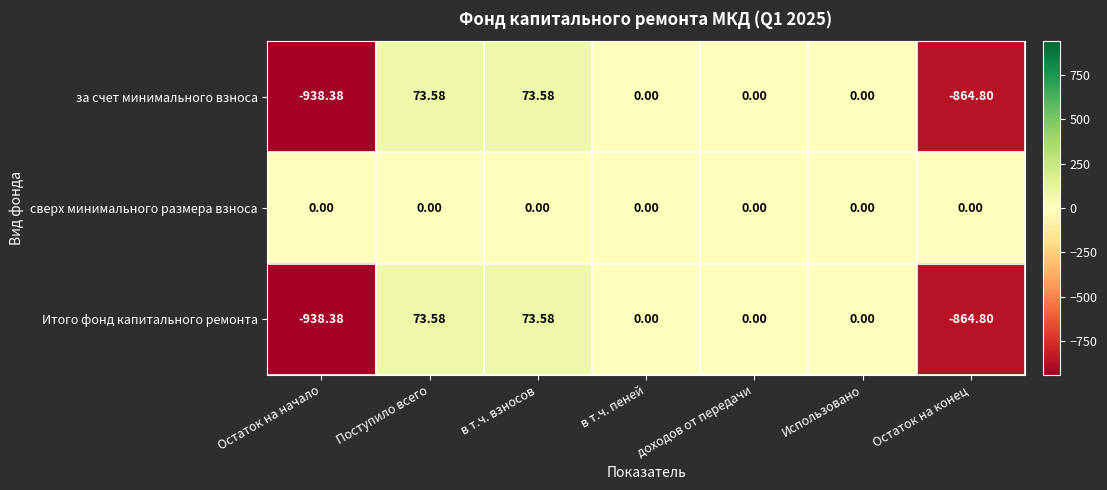

What is the maximum value shown in the chart?

73.6